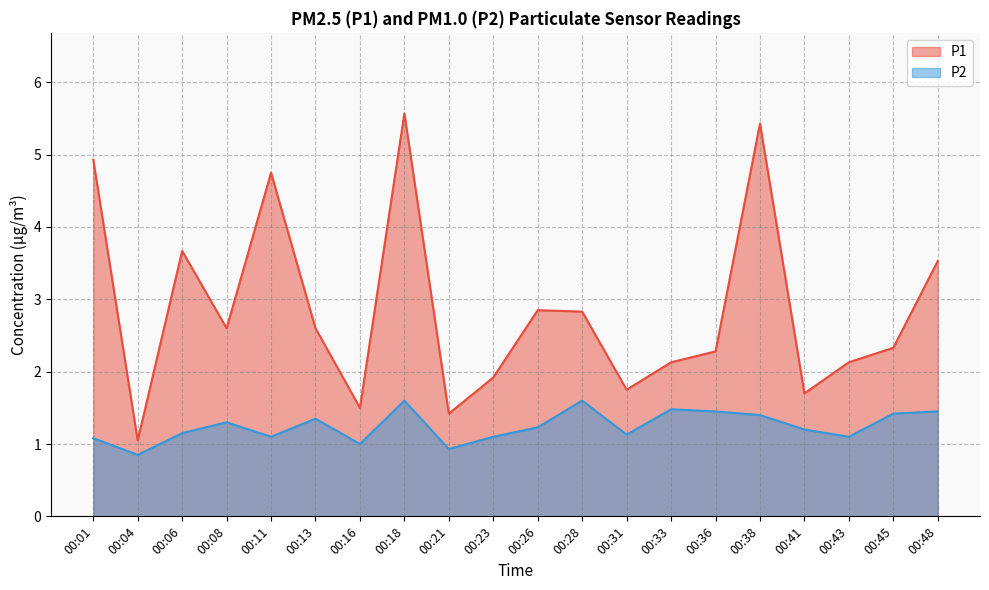

What is the maximum value for P2?

1.6